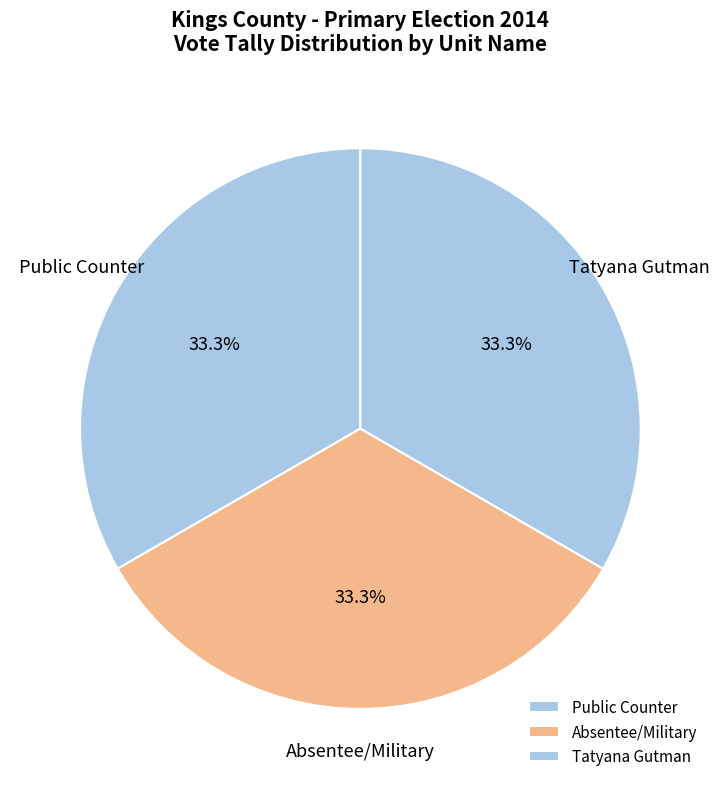

Is there a majority slice in this chart?

No